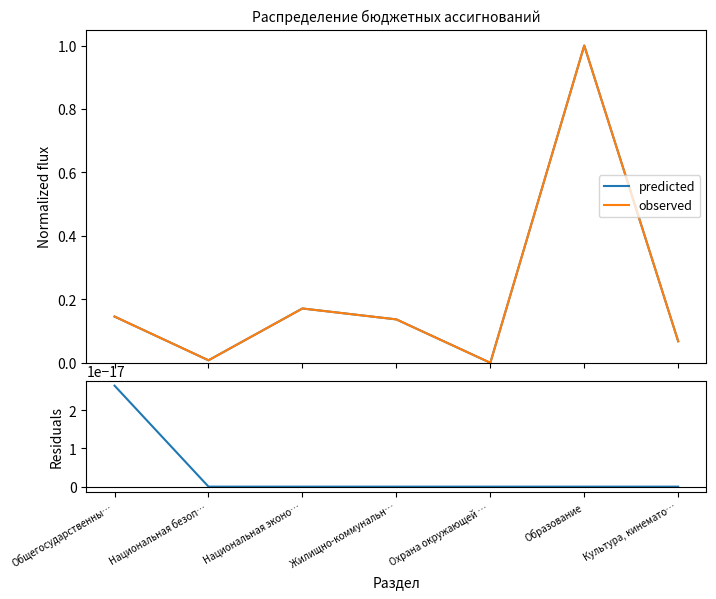

What is the difference between the highest and lowest values at Образование?

1.0